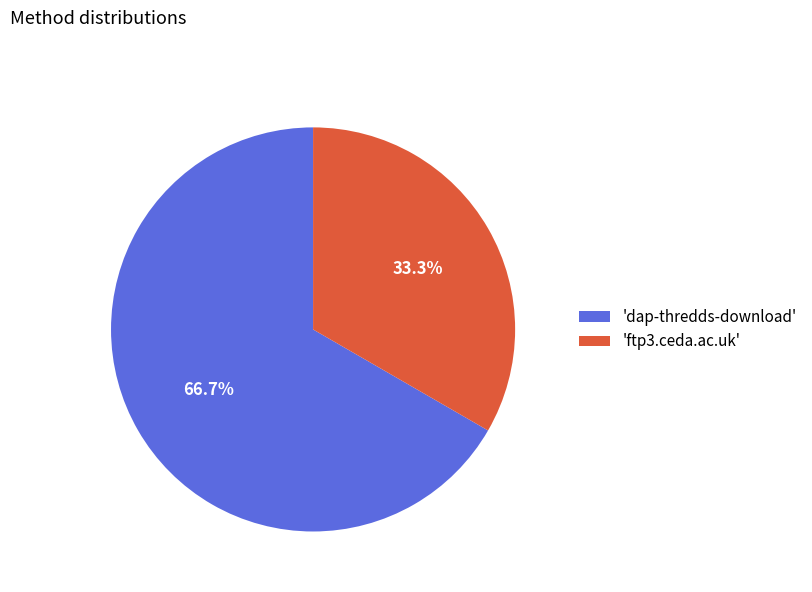

Which slice is the largest?

'dap-thredds-download'